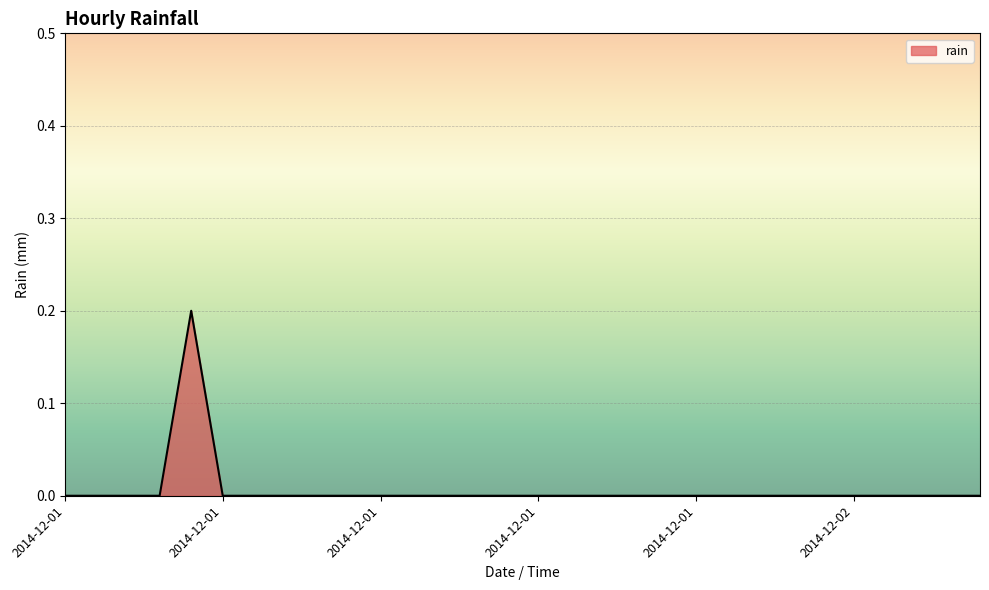

Is this an area chart (filled region under the line)?

Yes